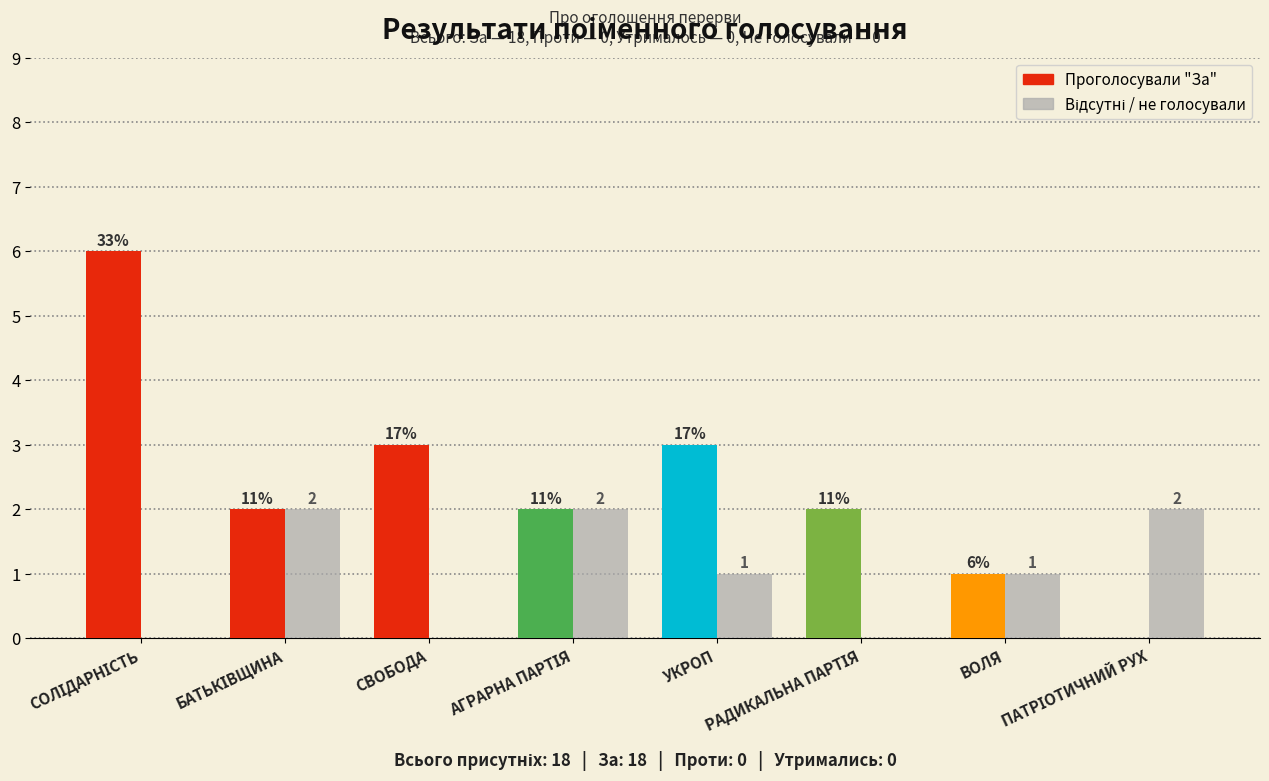

What is the greatest value displayed?

6